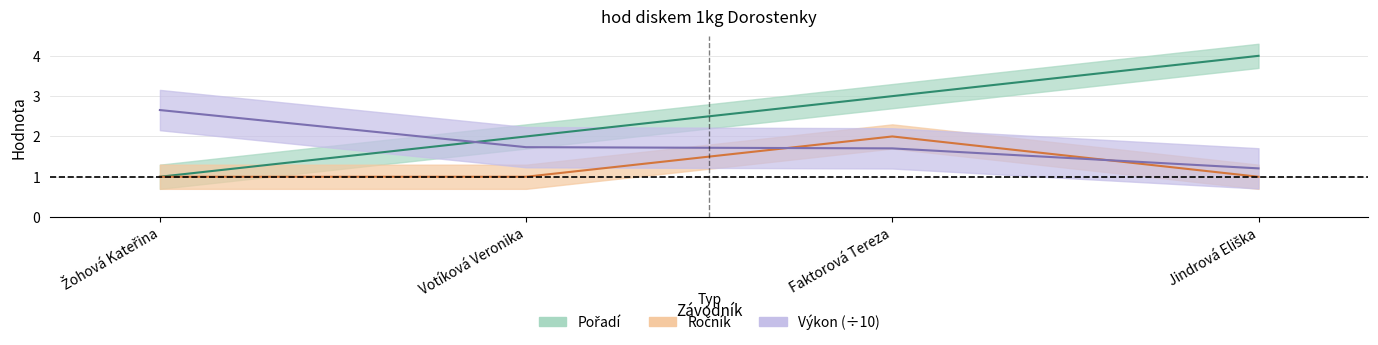

What is the approximate value of Ročník at Faktorová Tereza?

2.0